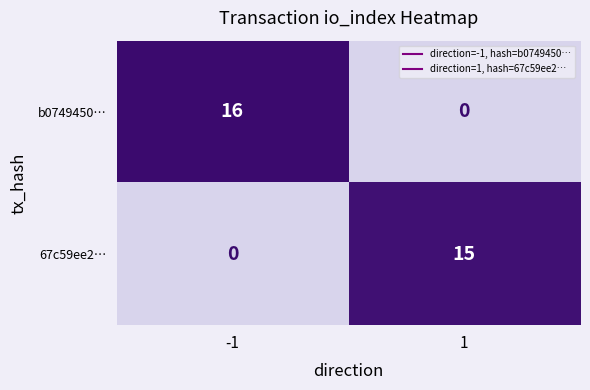

Reading left to right, transcribe all the data shown in this chart.

b0749450…: 16	0
67c59ee2…: 0	15